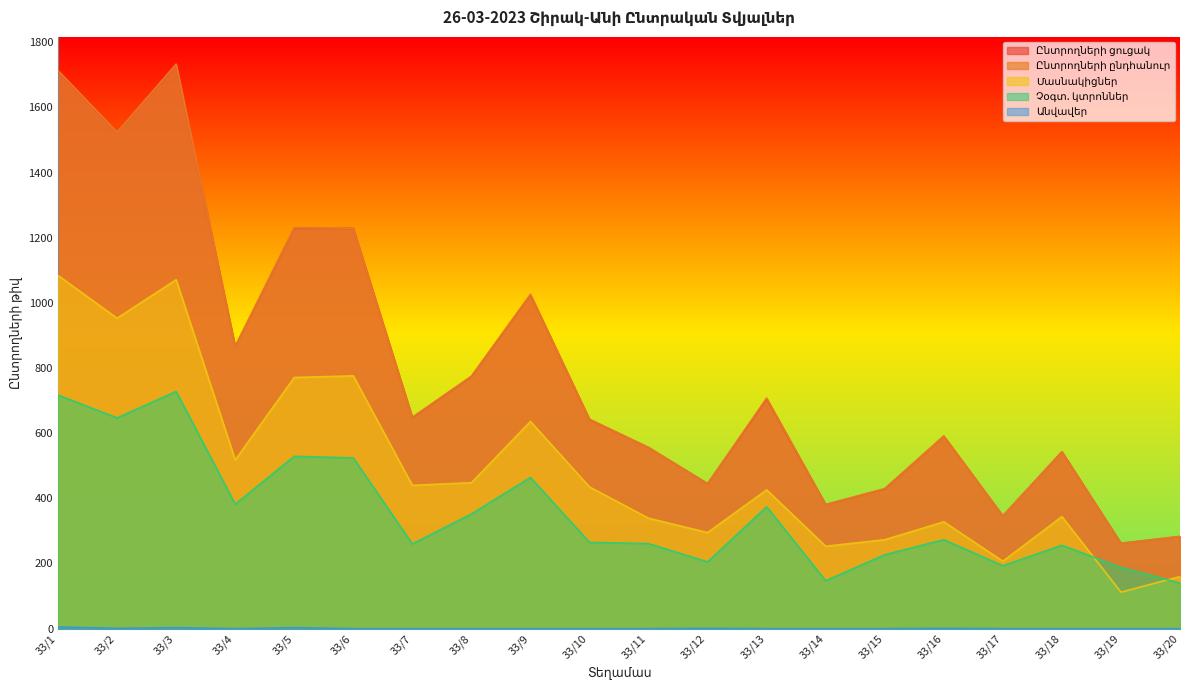

What is the total value across all series at 33/1?

5230